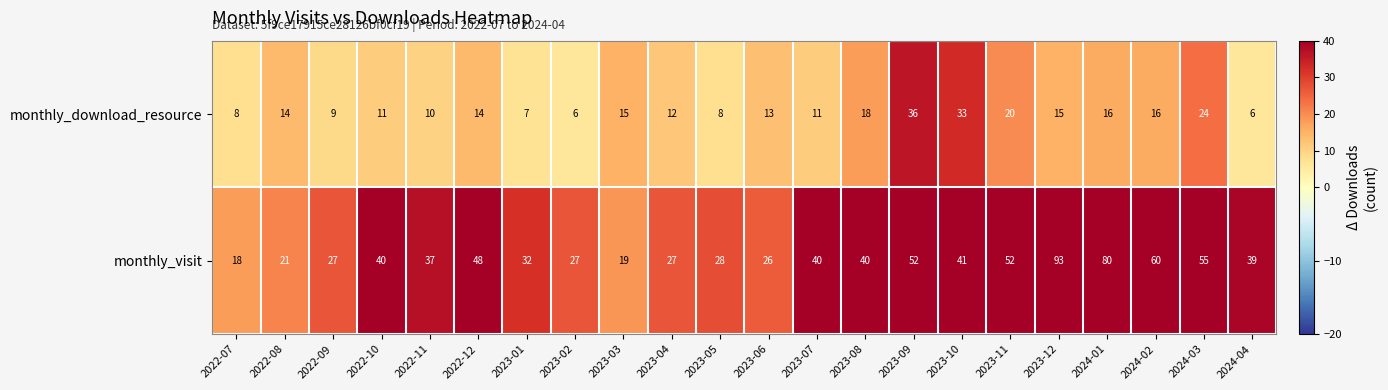

Which series has the widest spread of values?

monthly_visit